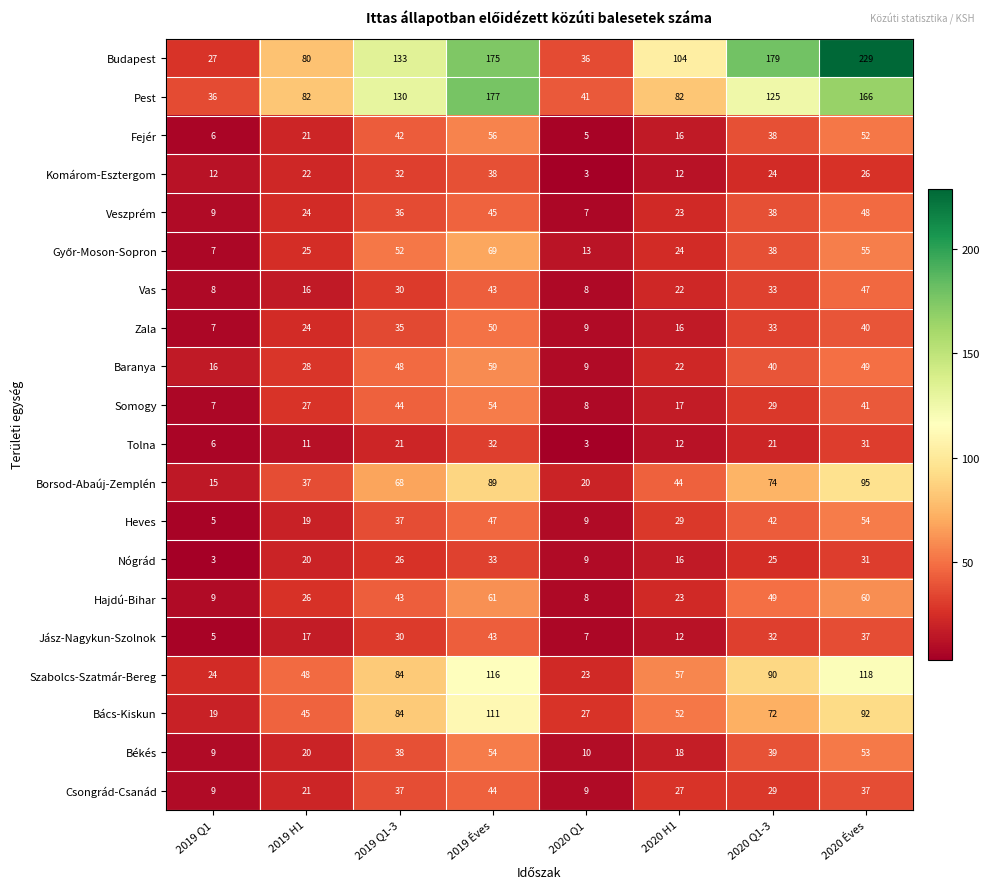

What value does the Nógrád series have at 2020 Q1, to the nearest 10?

10